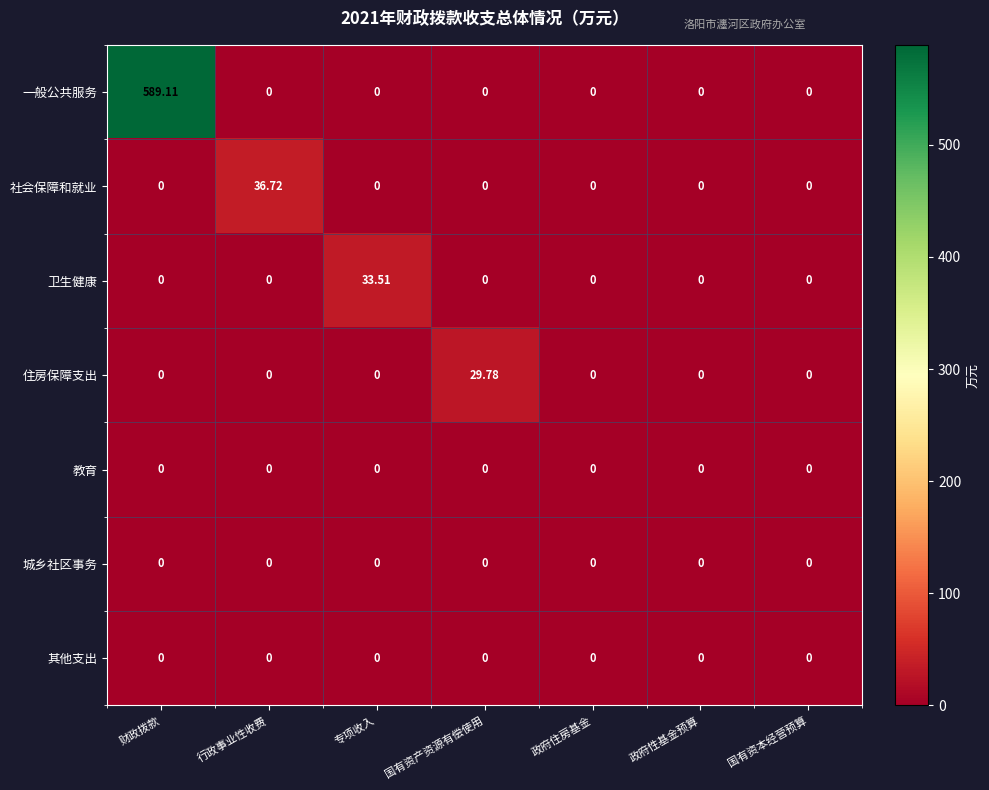

Between 行政事业性收费 and 政府性基金预算, which series saw the biggest shift?

社会保障和就业